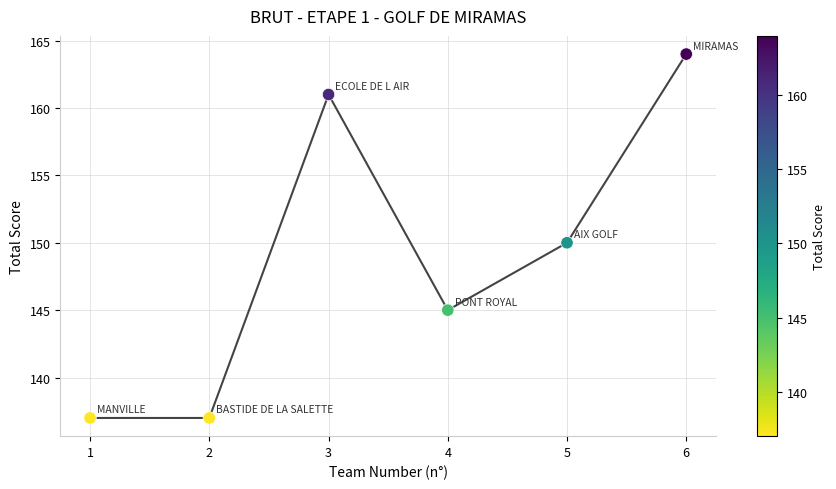

What is the range of Y values (max minus min)?

27